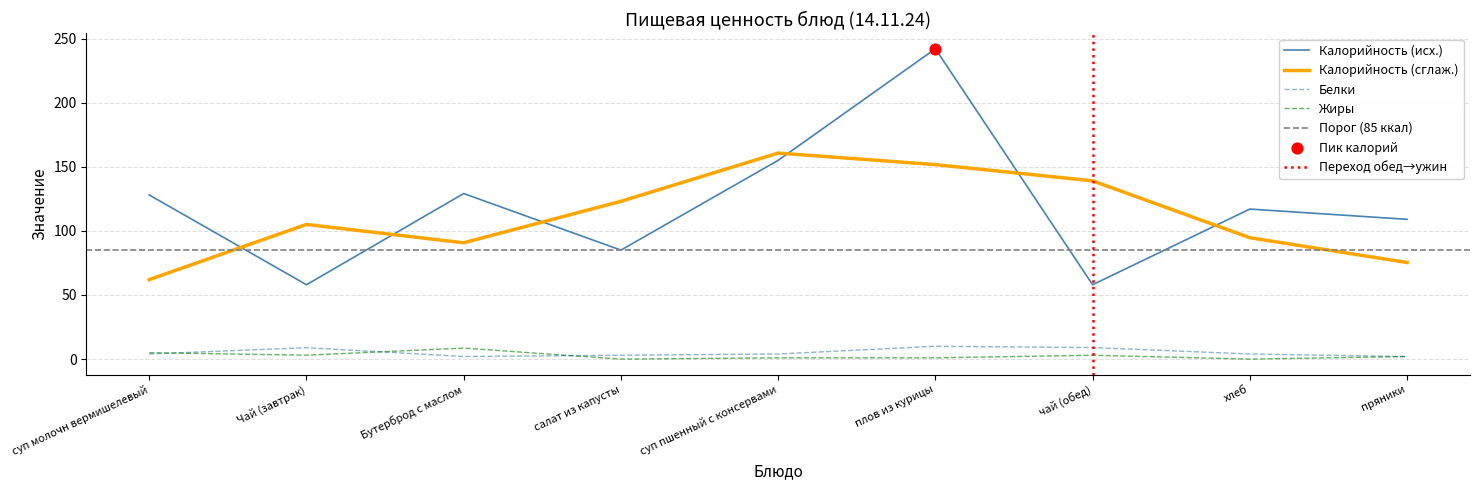

At how many categories does at least one series exceed 107?

6